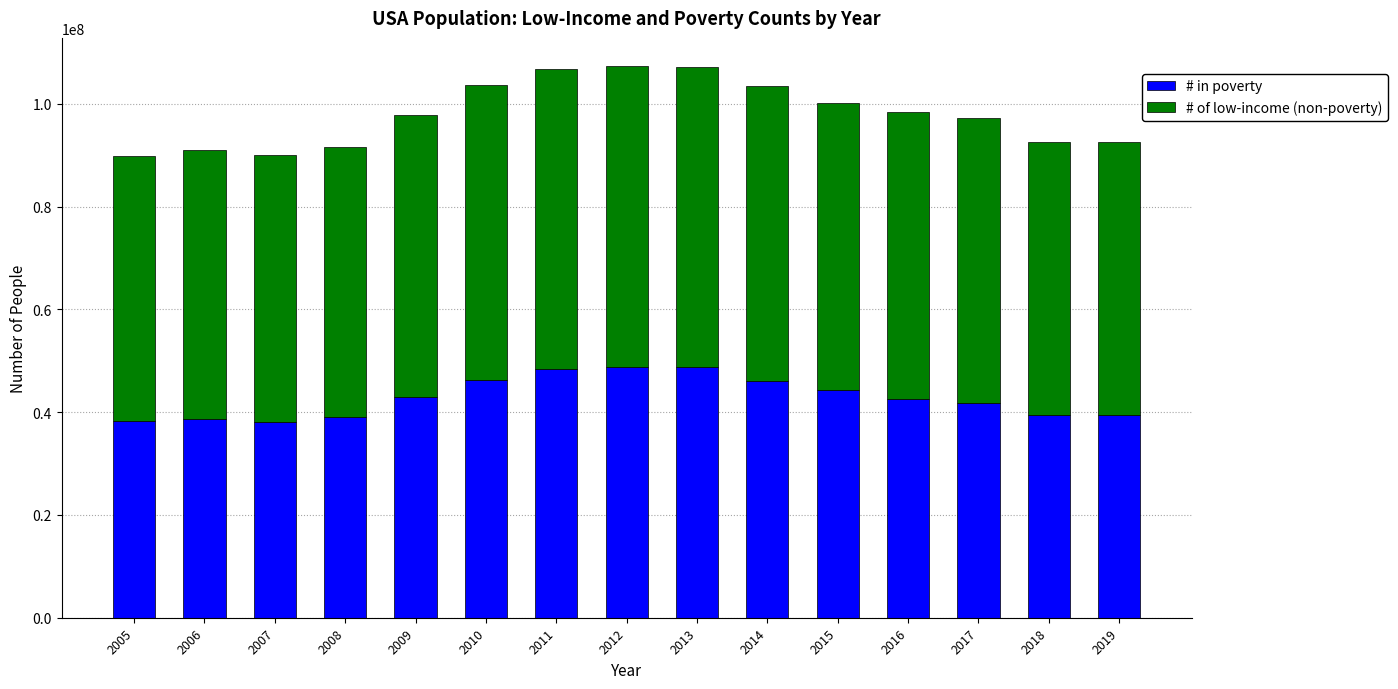

What is the total value across all series at 2019?

92655786